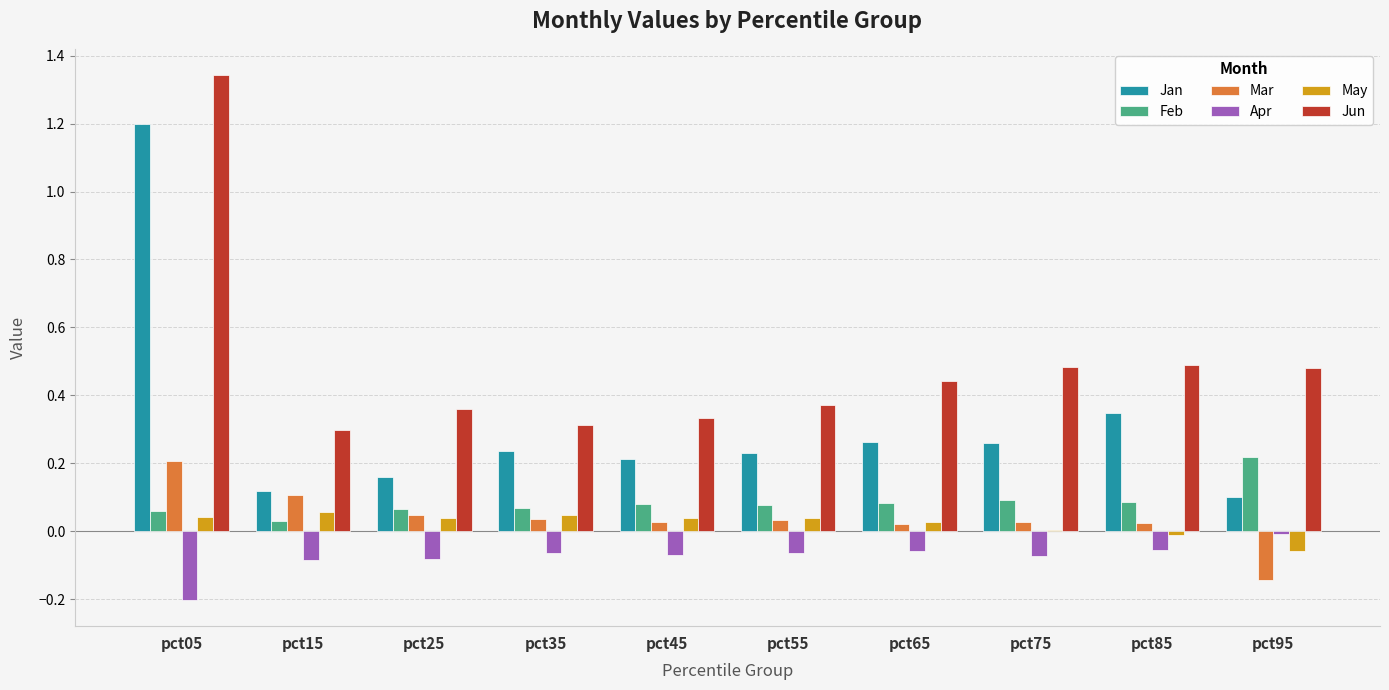

Are the bars horizontal?

No